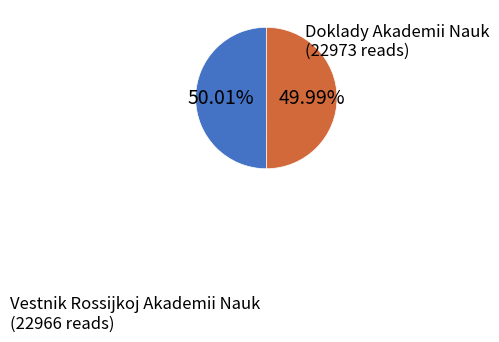

Does any single category account for the majority?

Yes